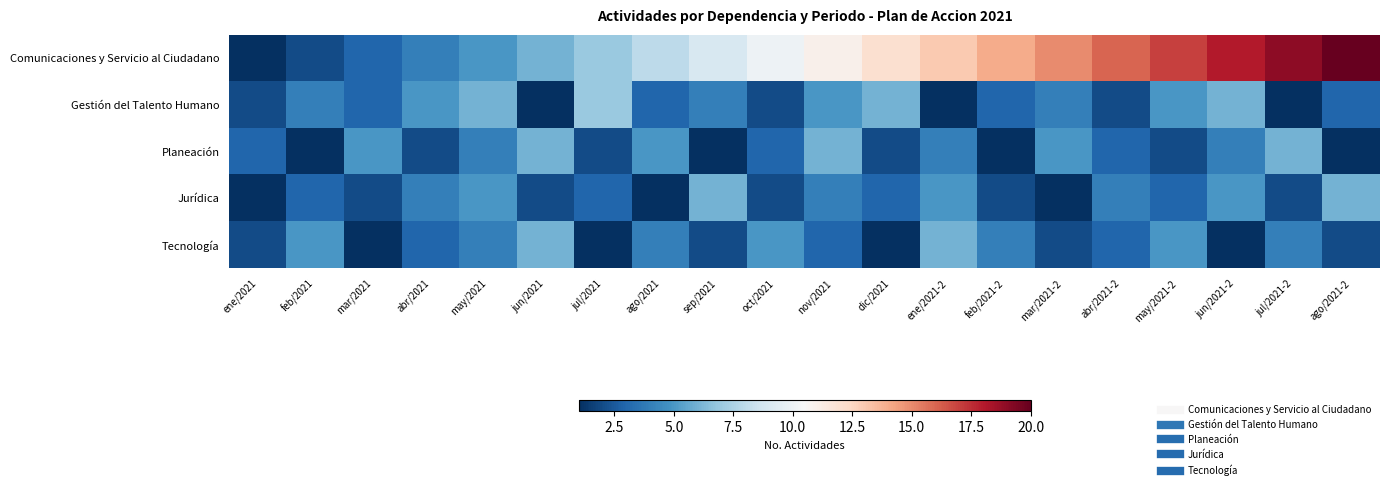

What is the smallest value displayed?

1